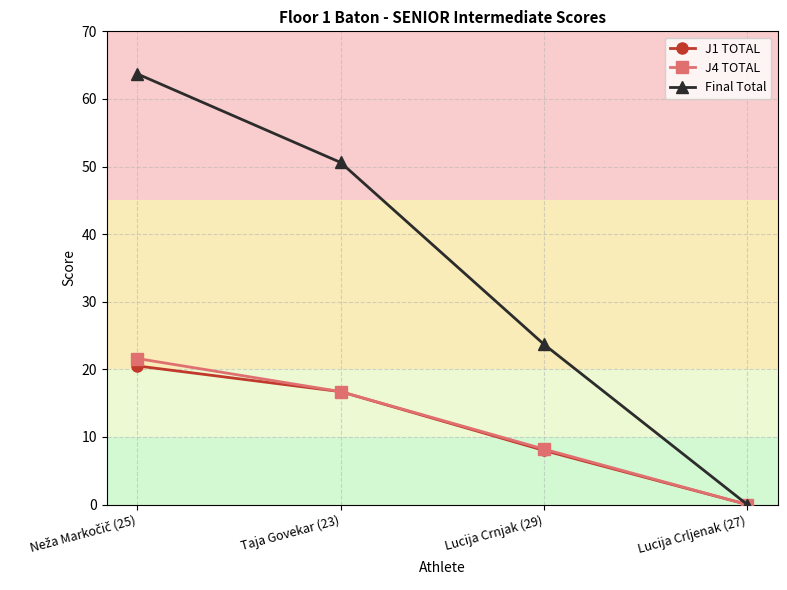

True or false: Final Total has more than 0 points higher than both neighbors.

False